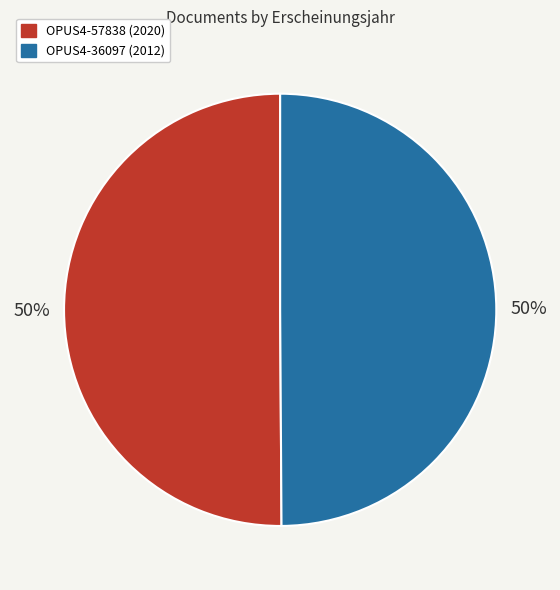

Count the number of slices in the pie.

2